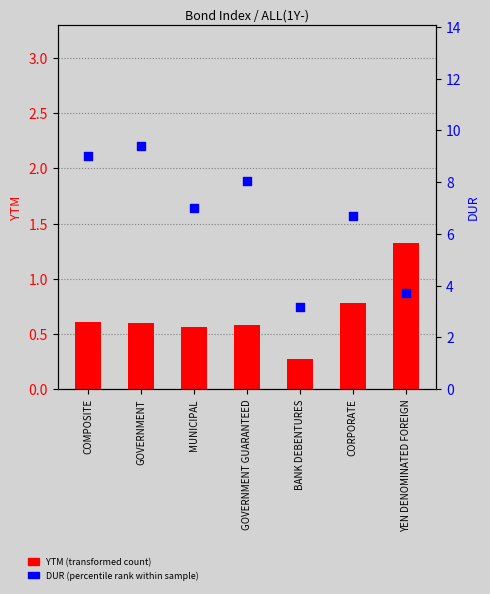

Is the value of YTM at GOVERNMENT greater than the value of DUR at GOVERNMENT GUARANTEED?

No